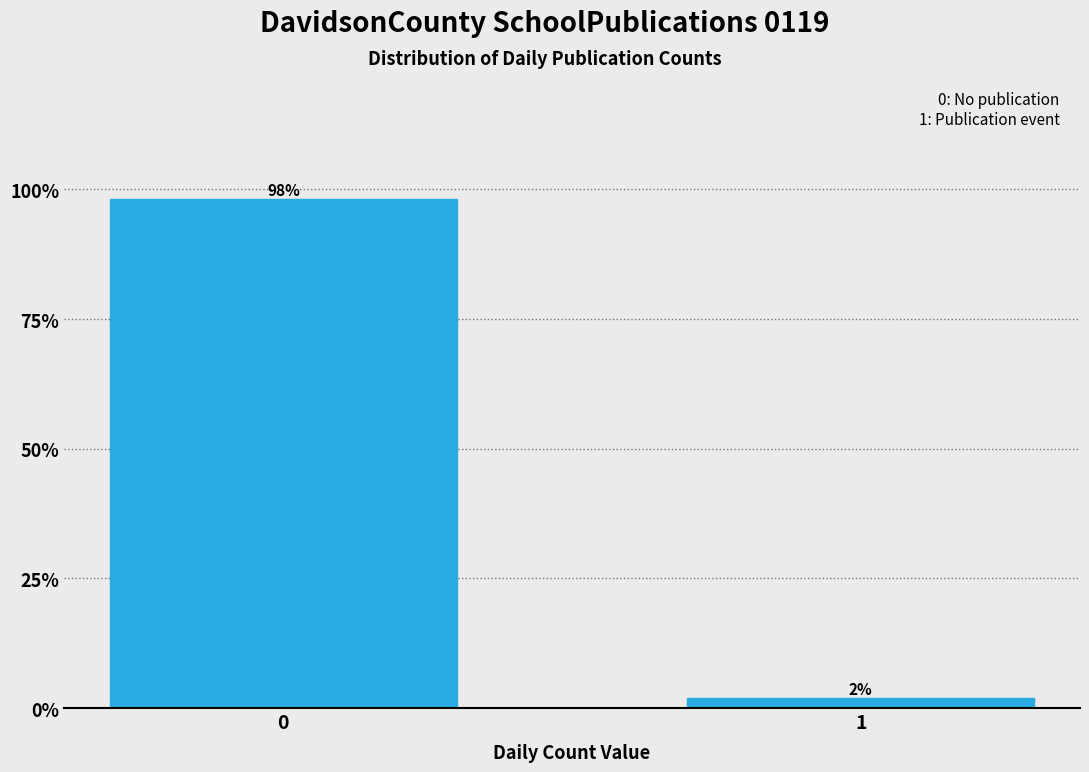

The chart shows a value of 98.1 at 0. True or false?

True